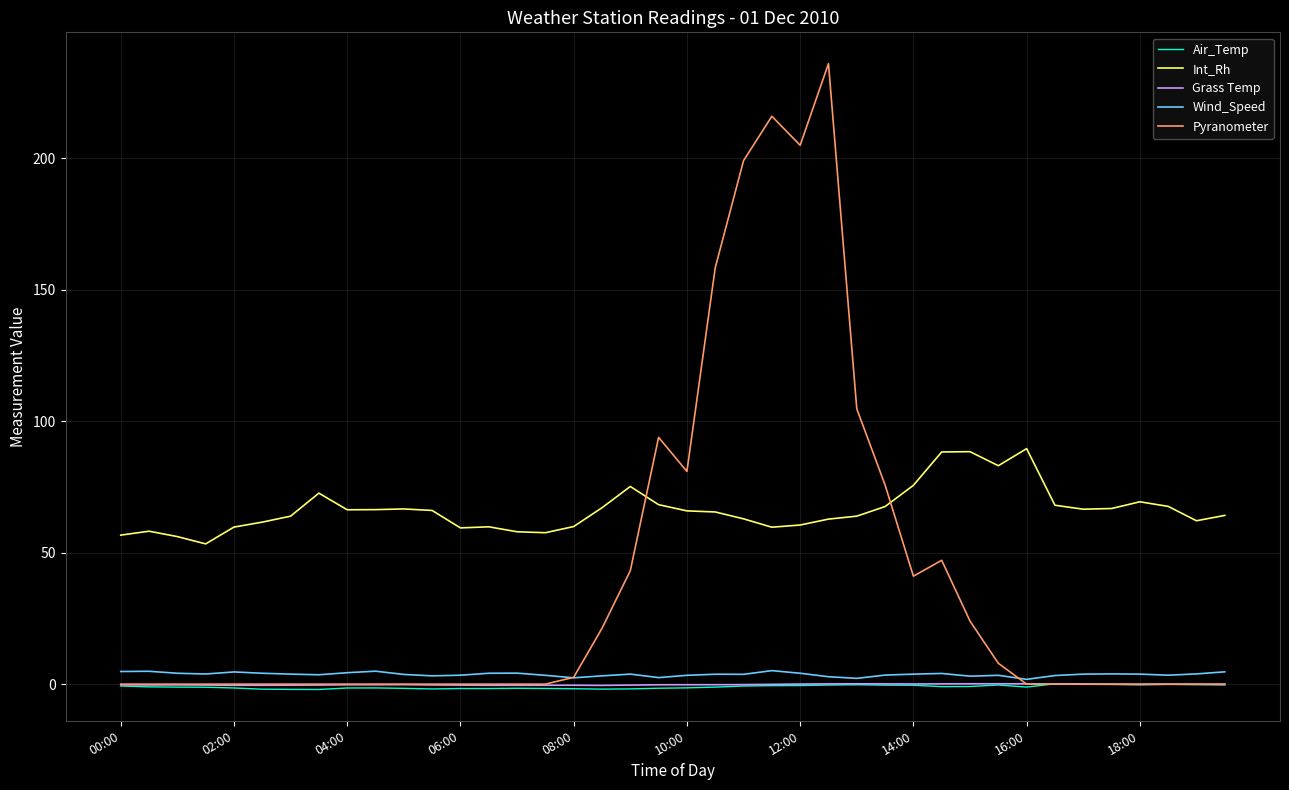

What is the greatest value displayed?

236.0